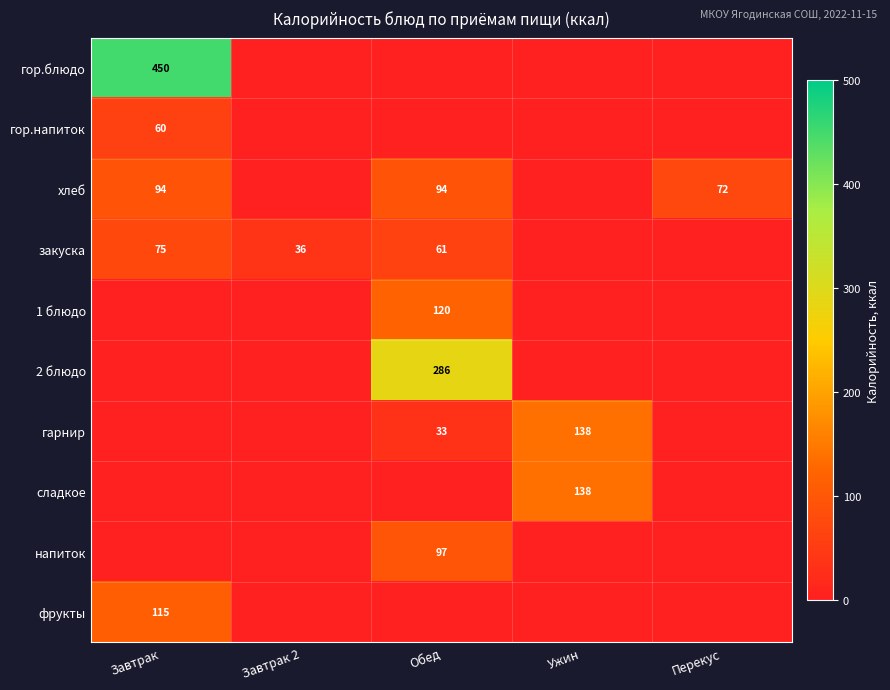

The value of гарнир at Обед is 13. True or false?

False